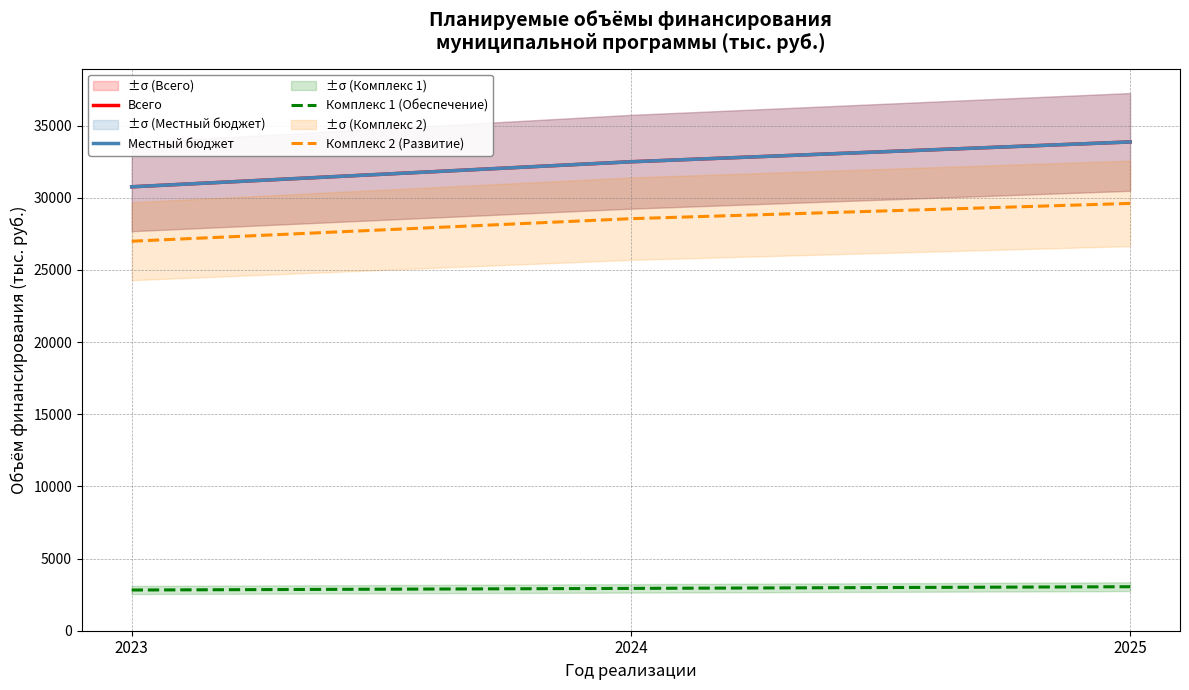

Which series has the largest total across all categories?

Всего